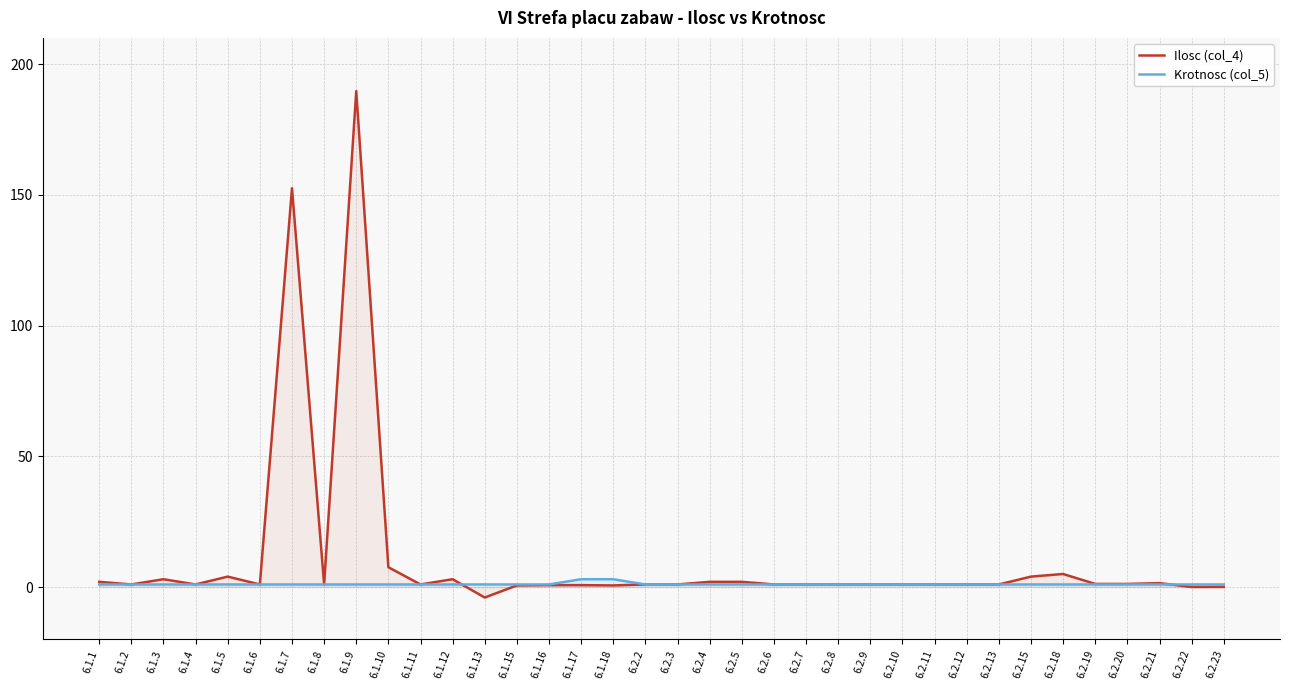

How many data points does each series have?

36